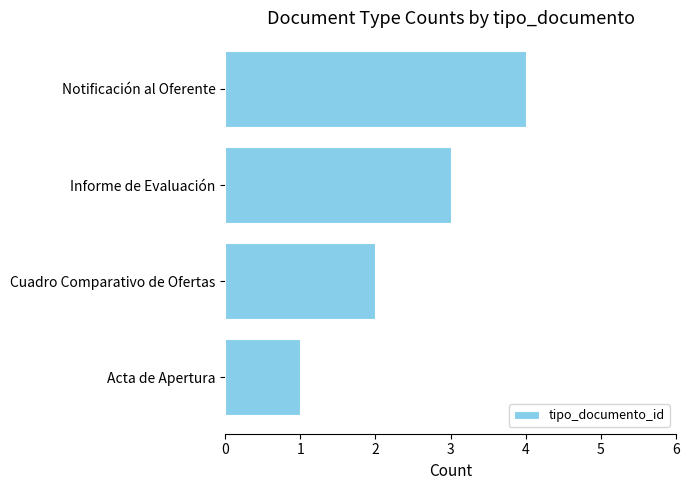

At which label is the value closest to 2?

Cuadro Comparativo de Ofertas